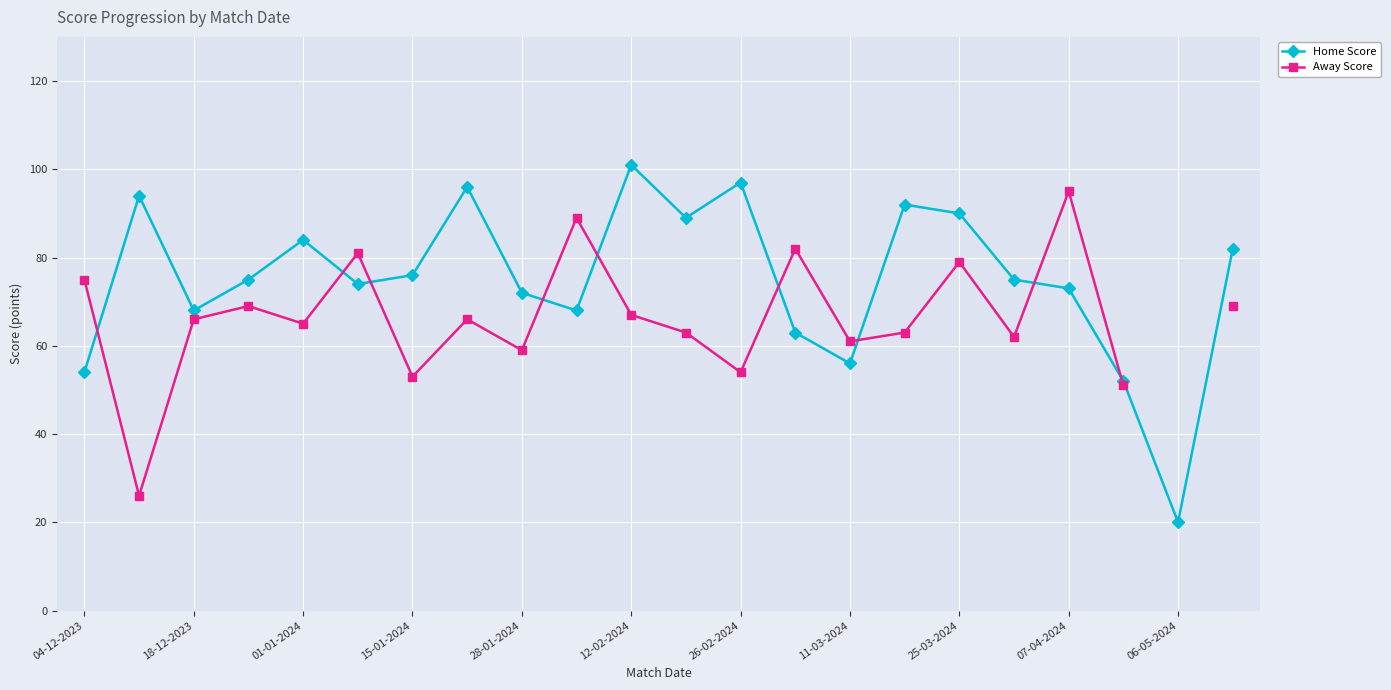

Which series has the largest total across all categories?

Home Score